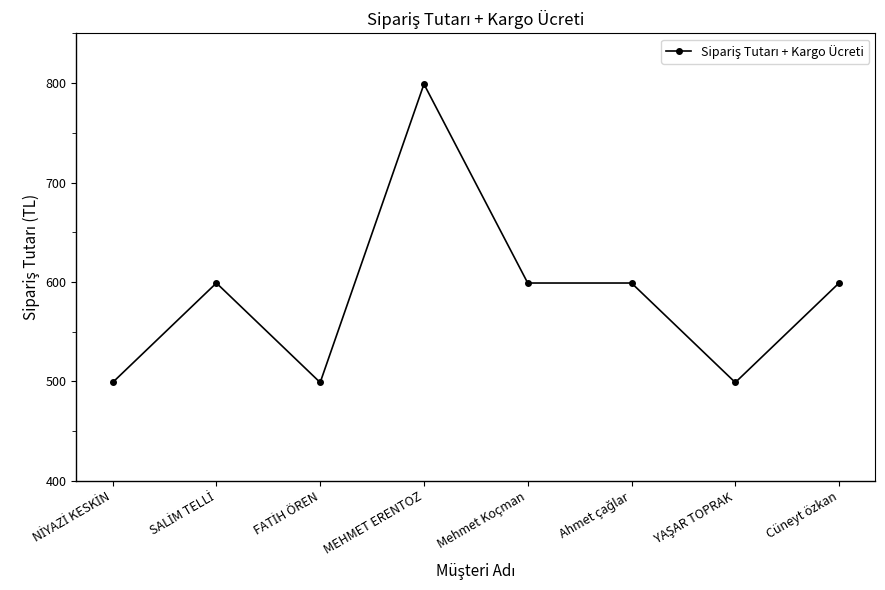

Reading left to right, transcribe all the data shown in this chart.

499	599	499	799	599	599	499	599